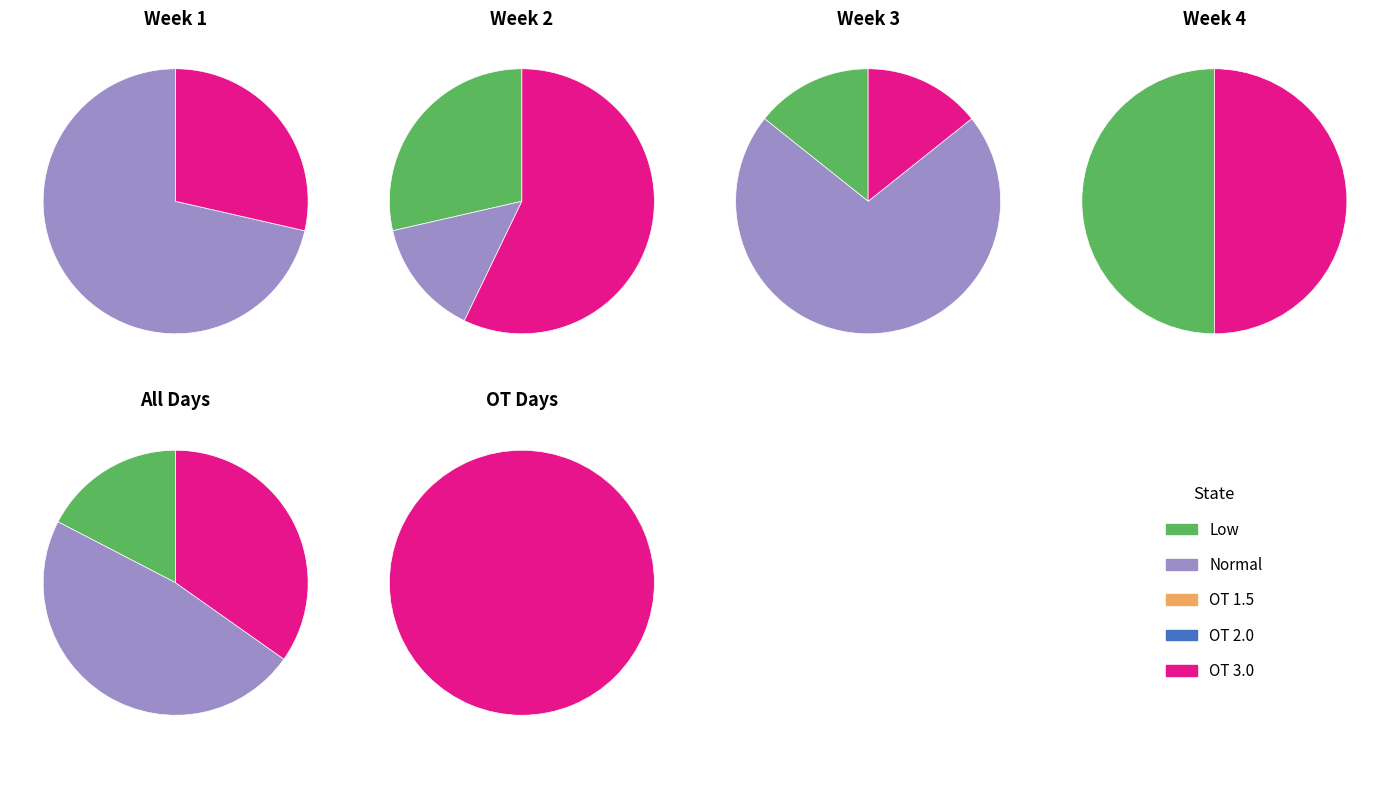

The 9 slice represents 17% of the pie. True or false?

False